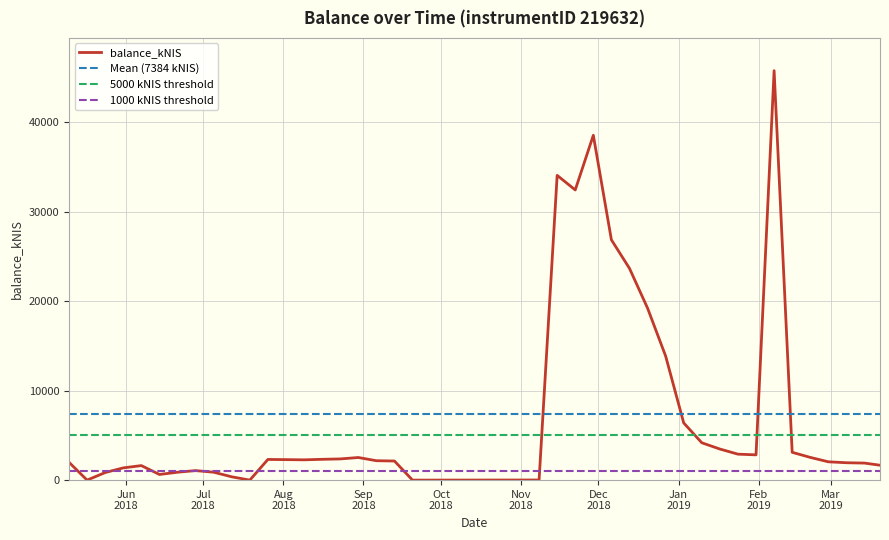

Reading left to right, what are all the values shown in this chart?

2018-05-10=1990.4	2018-05-17=0.0	2018-05-24=847.0	2018-05-31=1368.3	2018-06-07=1622.9	2018-06-14=631.4	2018-06-21=883.1	2018-06-28=1064.1	2018-07-05=883.7	2018-07-12=369.7	2018-07-19=0.0	2018-07-26=2310.2	2018-08-02=2290.4	2018-08-09=2266.4	2018-08-16=2325.4	2018-08-23=2367.7	2018-08-30=2526.7	2018-09-06=2167.8	2018-09-13=2134.7	2018-09-20=0.0	2018-11-08=14.7	2018-11-15=34052.7	2018-11-22=32422.5	2018-11-29=38531.8	2018-12-06=26851.9	2018-12-13=23659.5	2018-12-20=19216.2	2018-12-27=13863.2	2019-01-03=6389.3	2019-01-10=4173.1	2019-01-17=3474.1	2019-01-24=2900.1	2019-01-31=2824.2	2019-02-07=45750.1	2019-02-14=3108.0	2019-02-21=2539.2	2019-02-28=2047.3	2019-03-07=1941.8	2019-03-14=1903.8	2019-03-20=1664.7